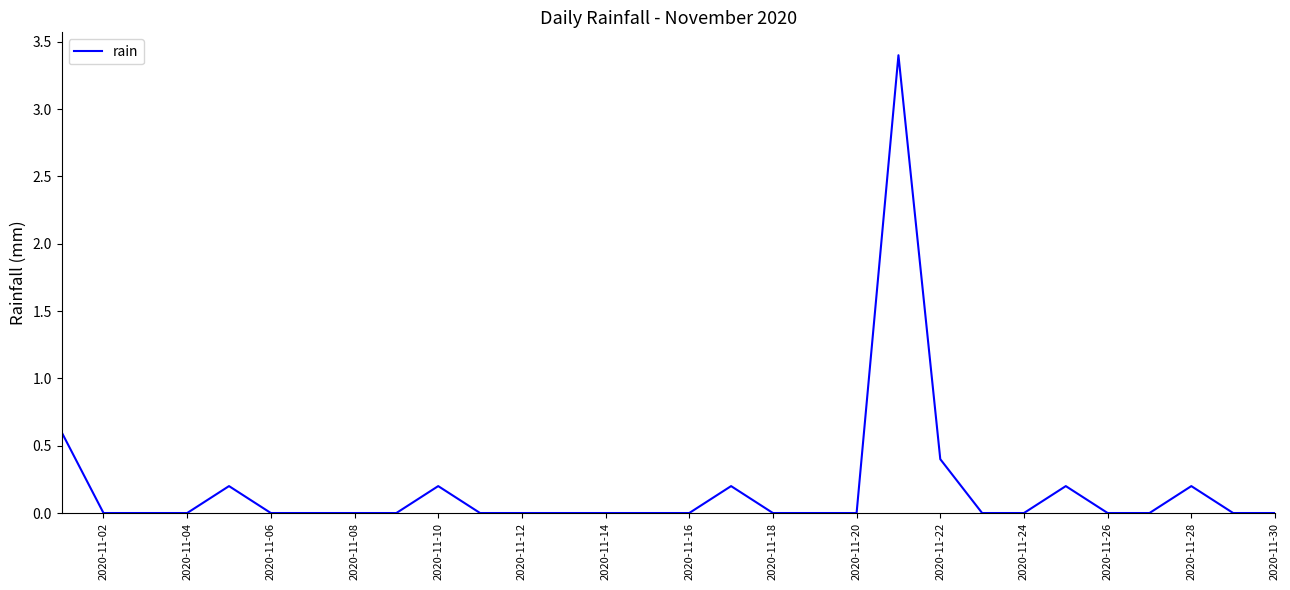

What is the maximum value shown in the chart?

3.4